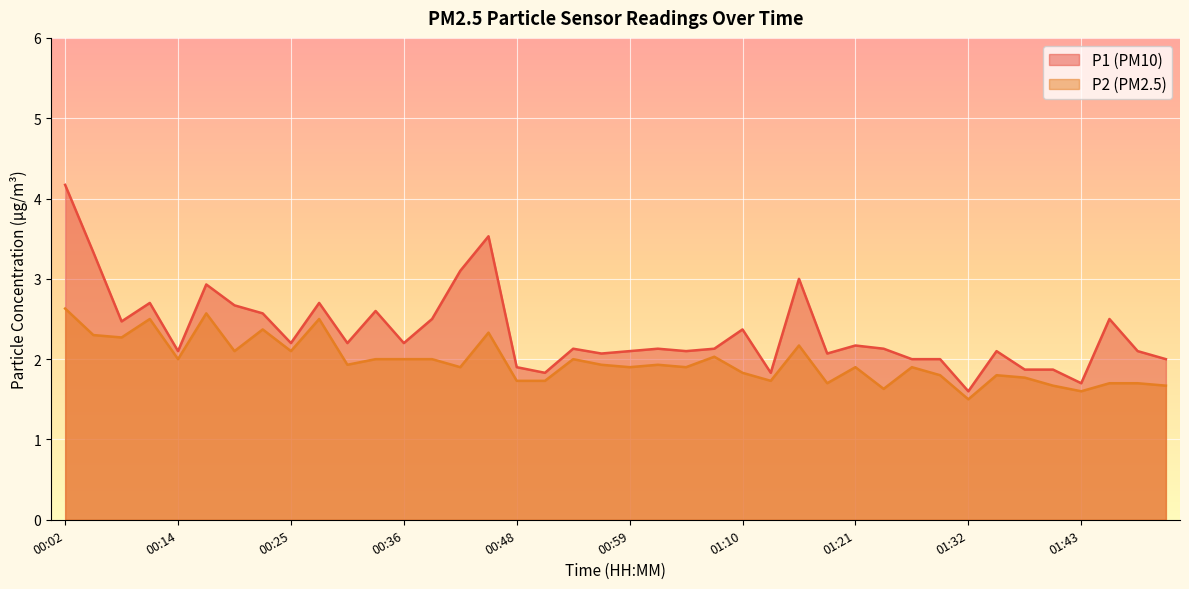

Reading left to right, transcribe all the data shown in this chart.

P1: 4.2	3.3	2.5	2.7	2.1	2.9	2.7	2.6	2.2	2.7	2.2	2.6	2.2	2.5	3.1	3.5	1.9	1.8	2.1	2.1	2.1	2.1	2.1	2.1	2.4	1.8	3.0	2.1	2.2	2.1	2.0	2.0	1.6	2.1	1.9	1.9	1.7	2.5	2.1	2.0
P2: 2.6	2.3	2.3	2.5	2.0	2.6	2.1	2.4	2.1	2.5	1.9	2.0	2.0	2.0	1.9	2.3	1.7	1.7	2.0	1.9	1.9	1.9	1.9	2.0	1.8	1.7	2.2	1.7	1.9	1.6	1.9	1.8	1.5	1.8	1.8	1.7	1.6	1.7	1.7	1.7